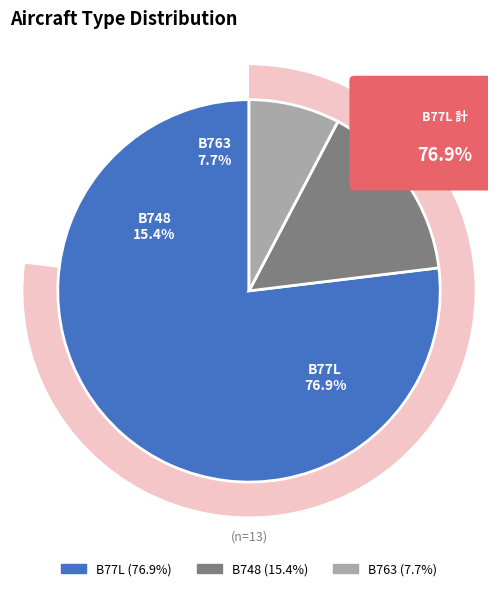

Which slice is the smallest?

B763